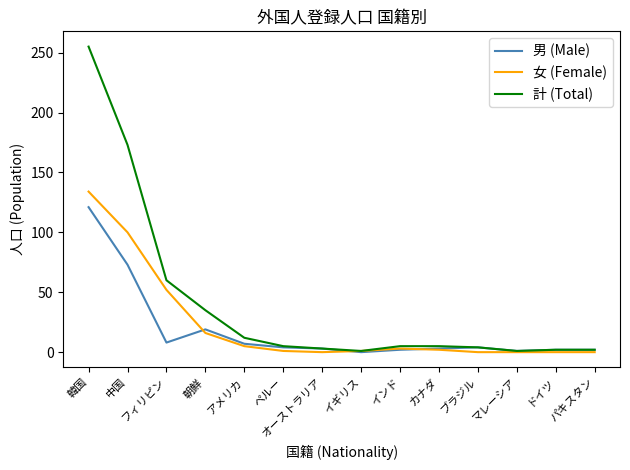

What is the total value across all series at 韓国?

510